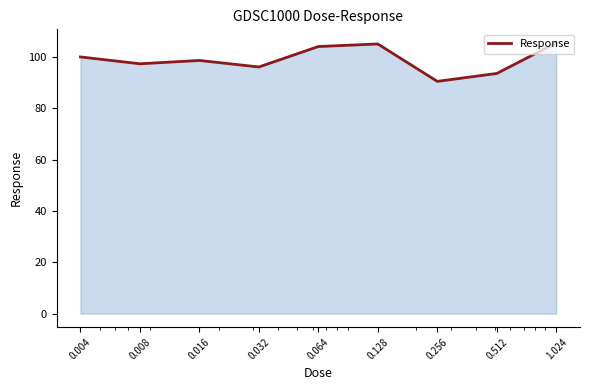

What is the greatest value displayed?

105.6